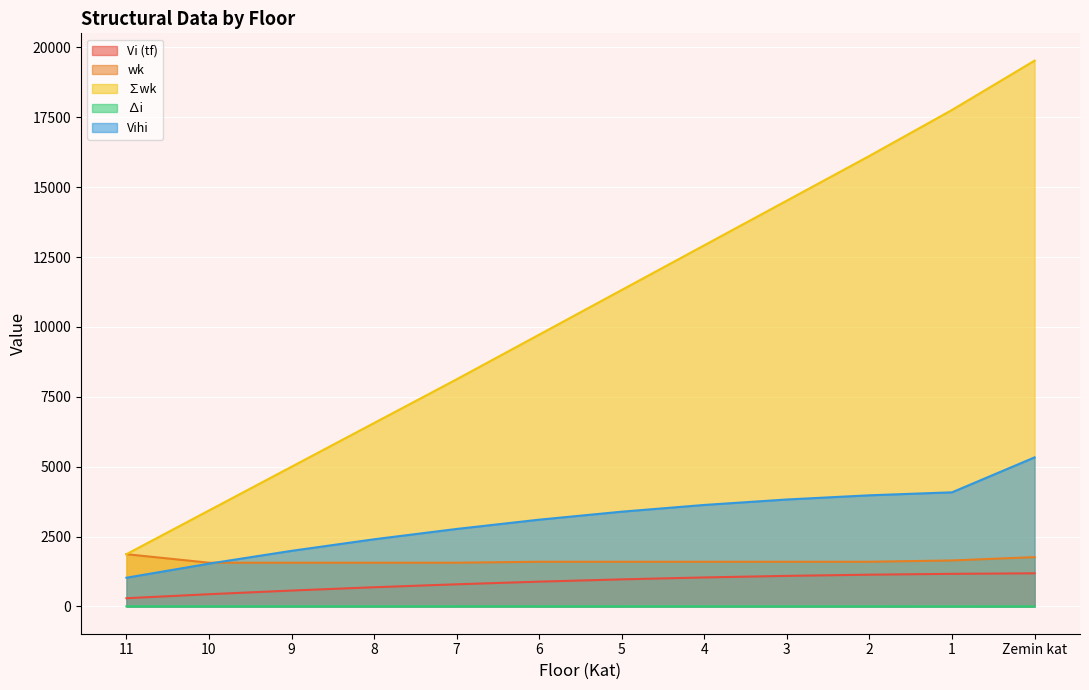

How many categories are shown in the chart?

12